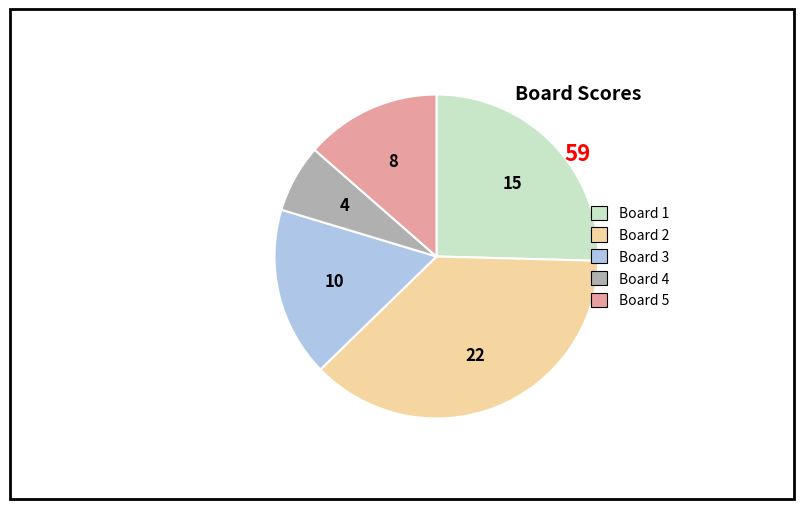

Approximately how many times larger is the value at Board 5 compared to Board 3?

0.8